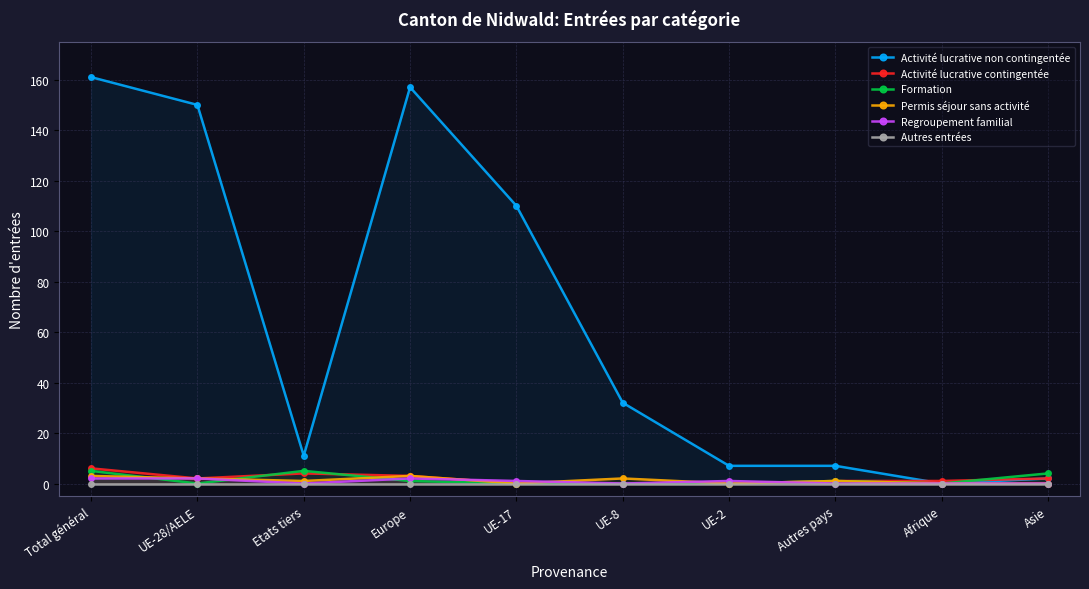

Count the Activité lucrative contingentée values in the range 0 to 3.

8